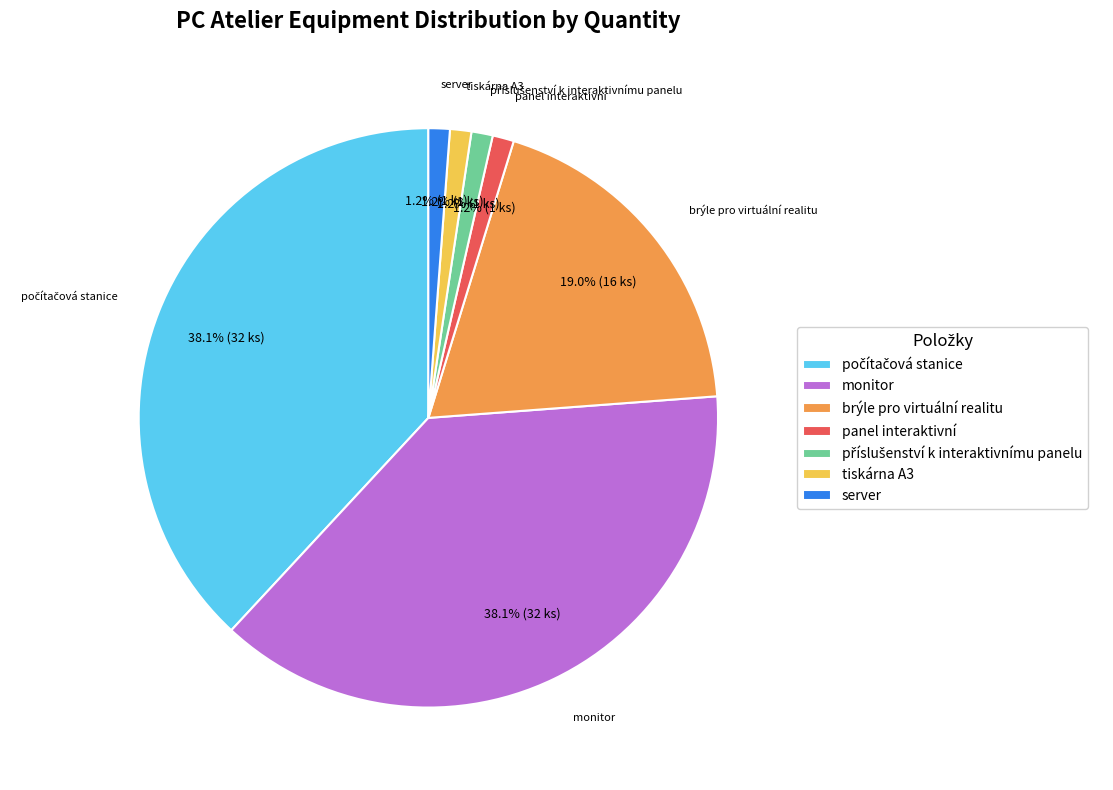

What percentage is NOT represented by brýle pro virtuální realitu?

81.0%